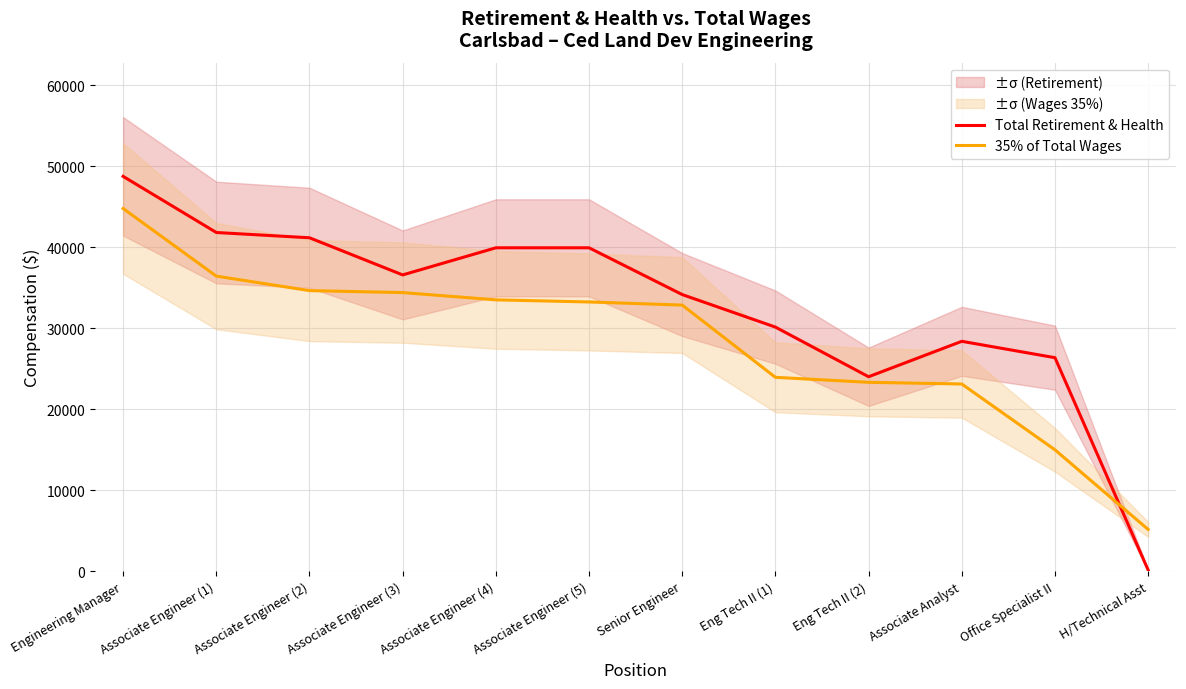

Reading left to right, transcribe all the data shown in this chart.

Total Retirement & Health: 48749.0	41818.0	41167.0	36580.0	39928.0	39929.0	34154.0	30137.0	24008.0	28382.0	26361.0	135.0
35% of Total Wages: 44779.3	36431.8	34643.0	34399.4	33502.7	33241.2	32855.9	23935.4	23319.8	23113.3	14984.2	5153.4